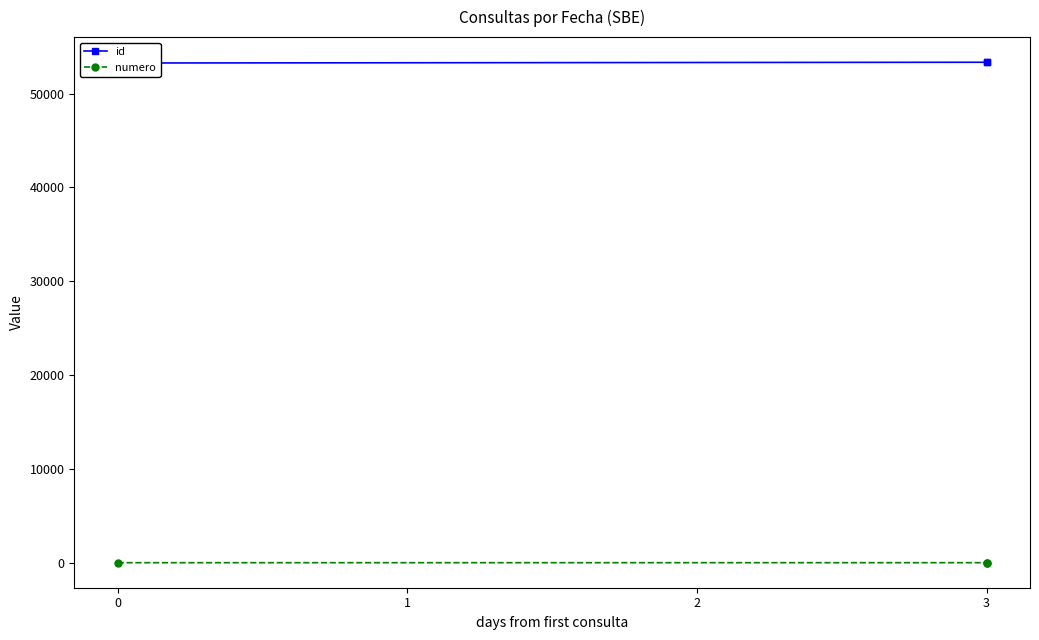

Which series has the largest total across all categories?

id